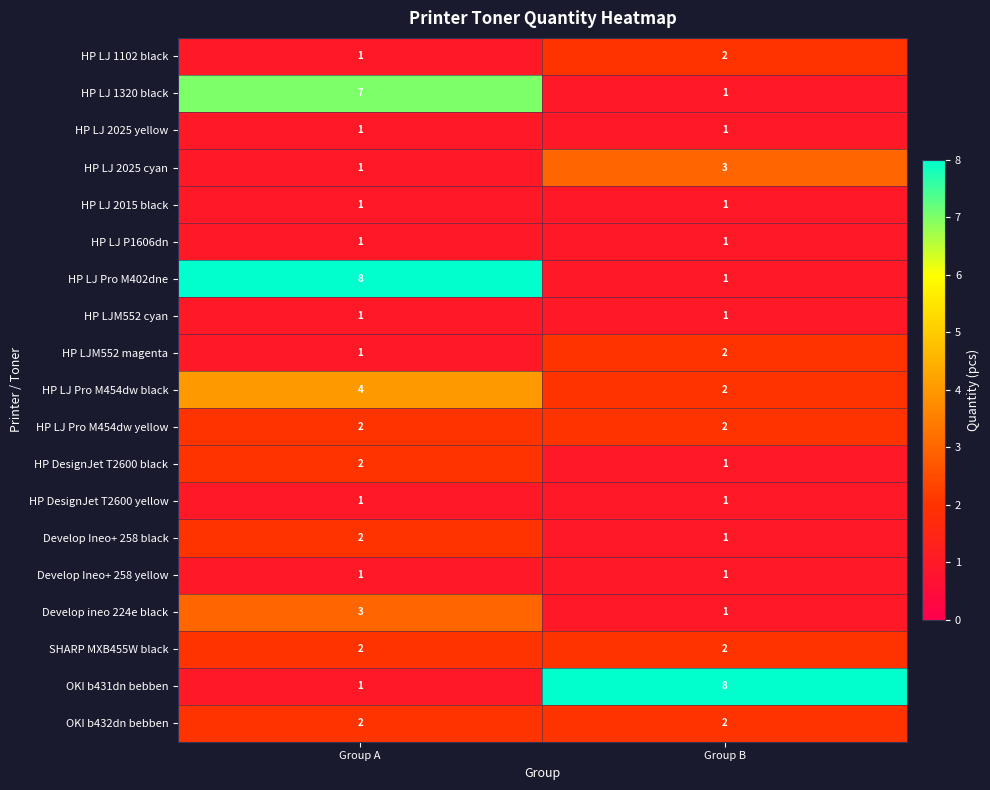

At which label is HP LJ 2025 cyan closest to 2?

Group A